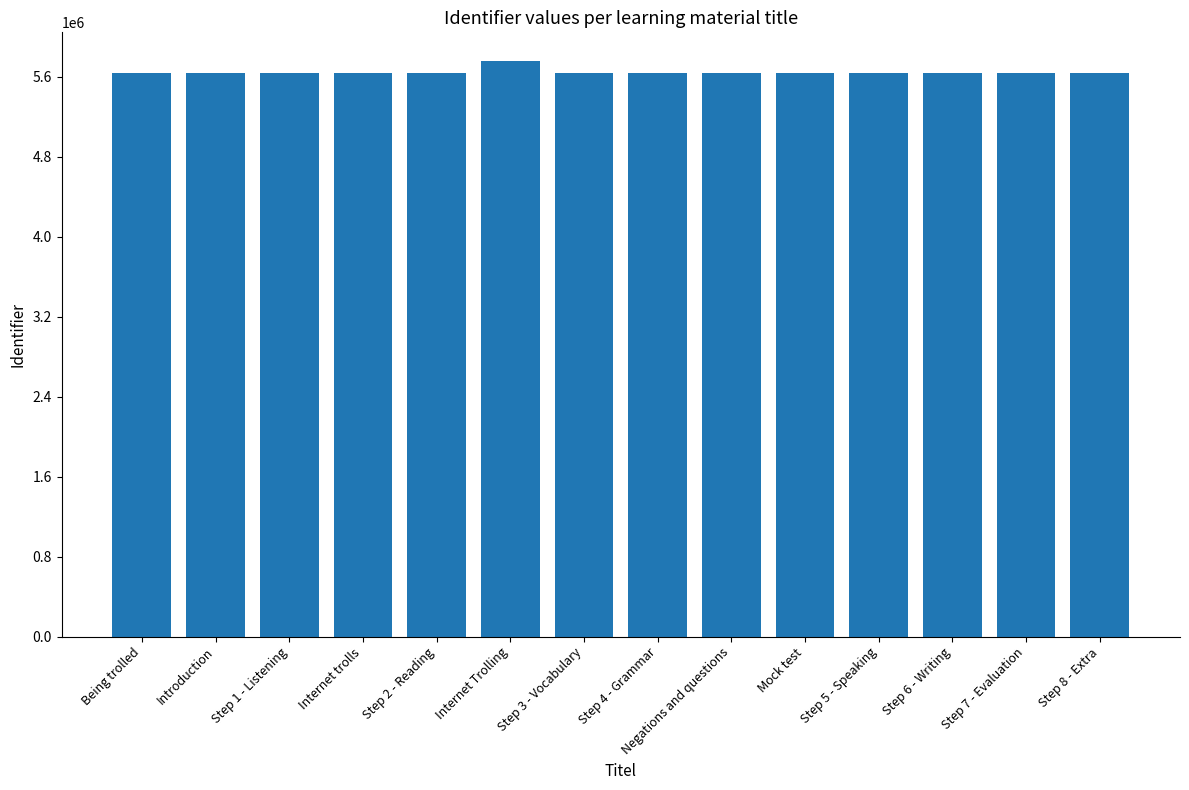

The value at Introduction is 5640072. True or false?

True